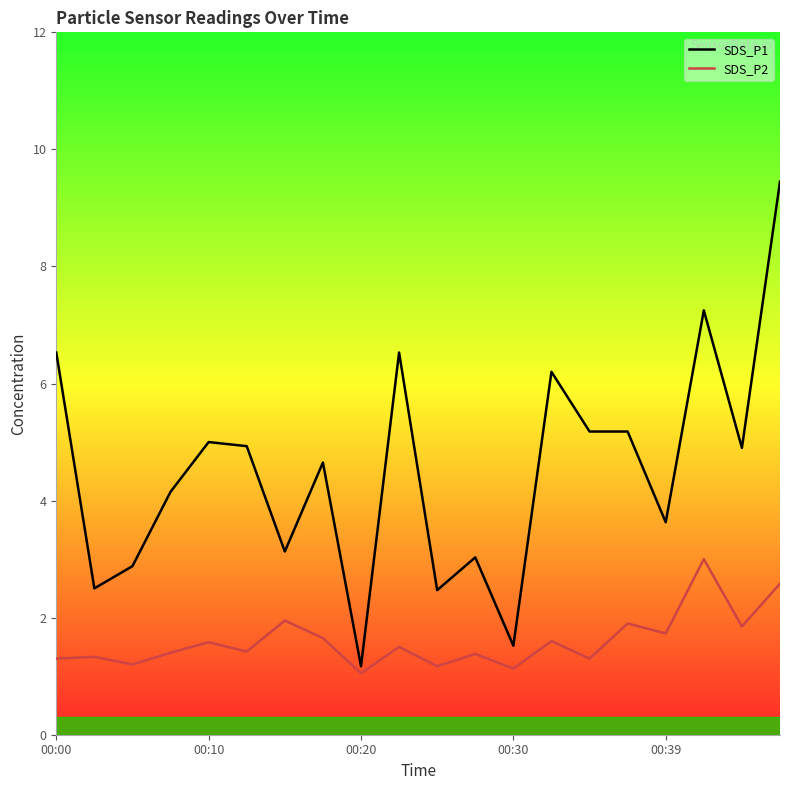

Between 00:00 and 18, which series saw the biggest shift?

SDS_P1